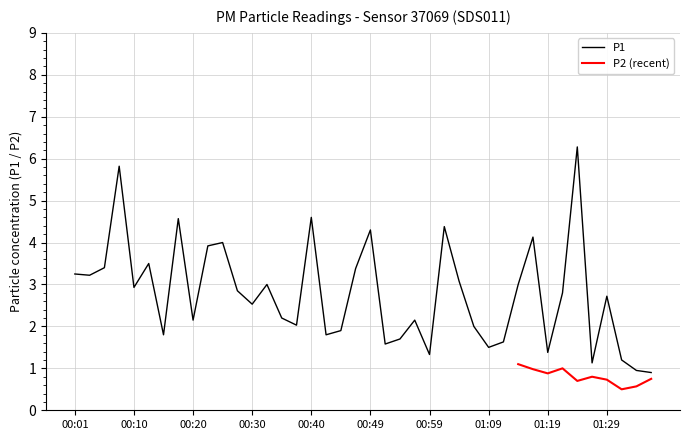

What is the label of the 15th point from the right?

01:02